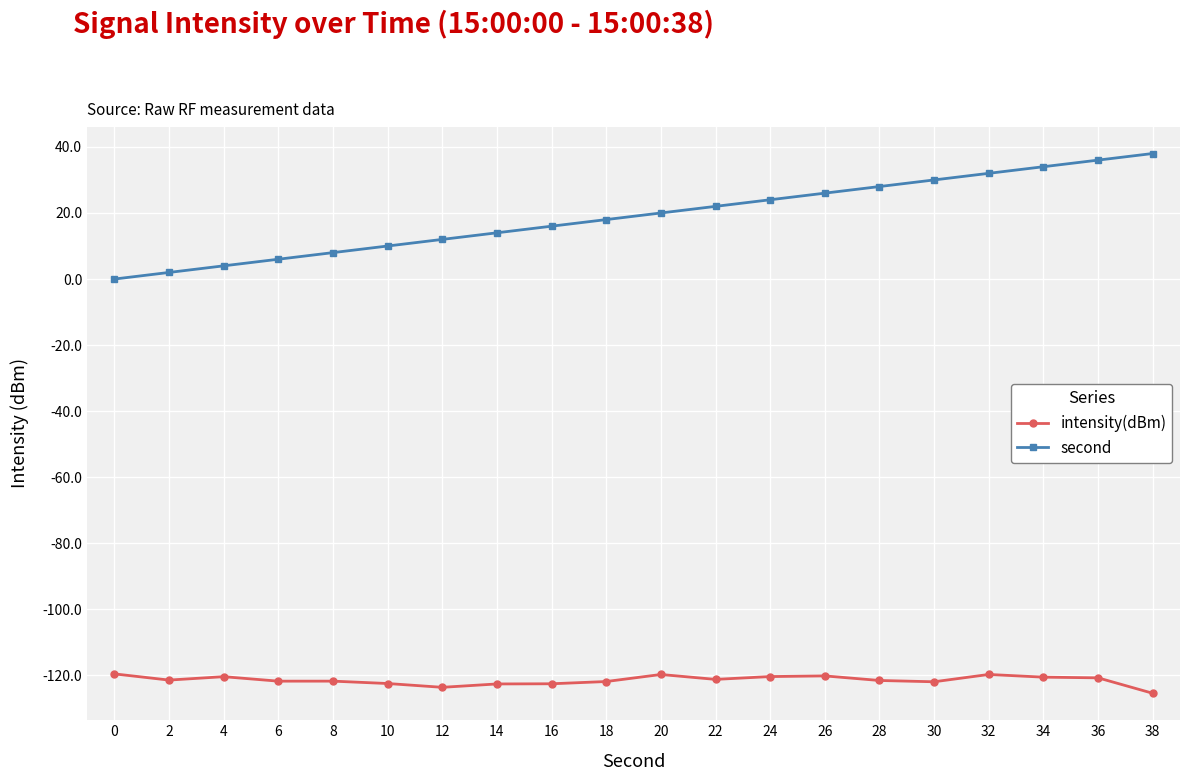

What is the value of the intensity(dBm) point at the 10th from the left?

-121.8